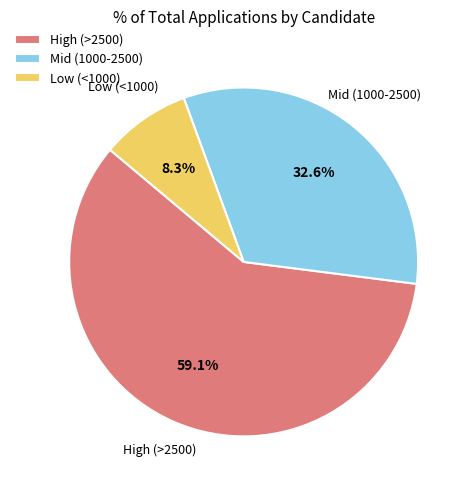

Which category has the smallest portion of the pie?

Low (<1000)